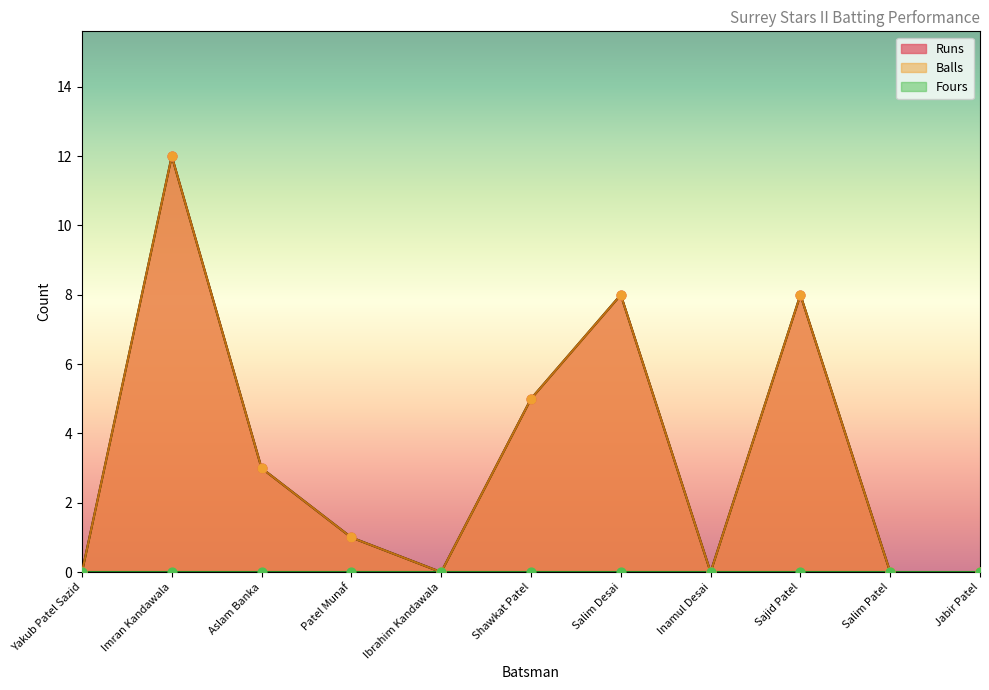

At which category is the sum across all series the highest?

Imran Kandawala